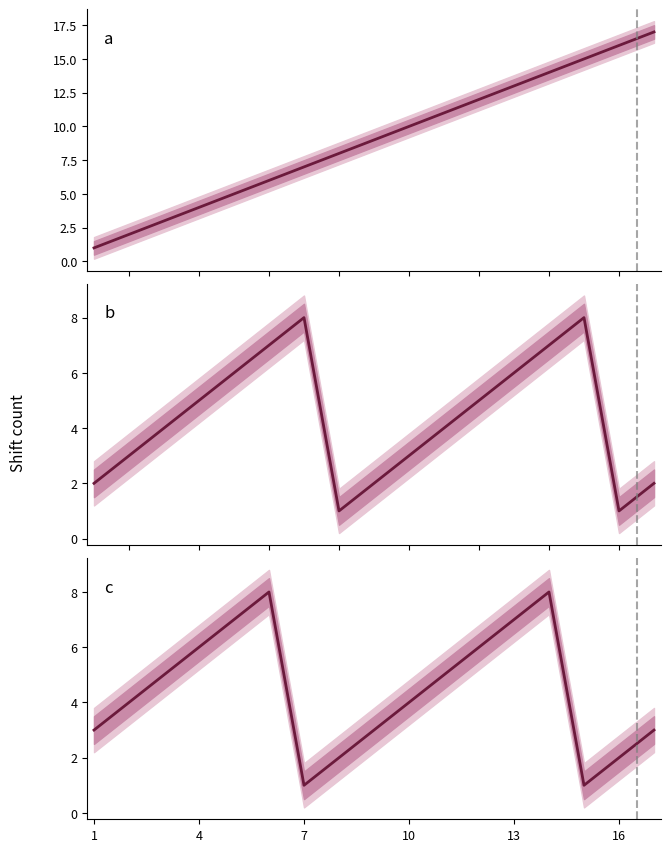

Is this an area chart (filled region under the line)?

No